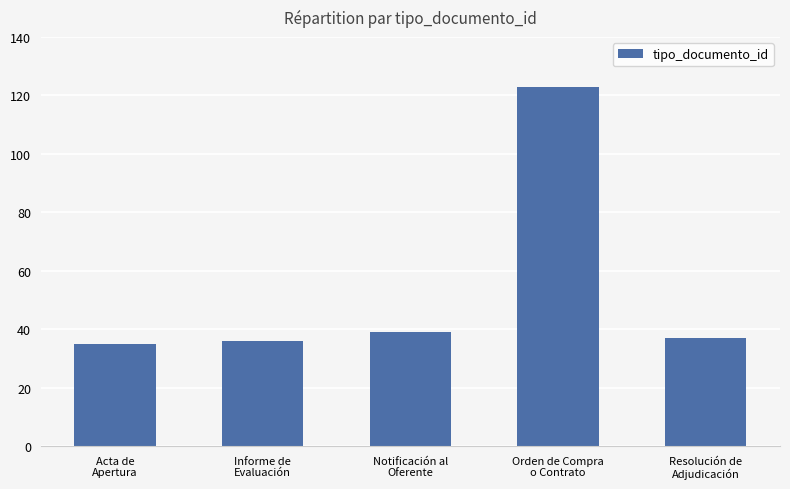

What is the change in value from Acta de
Apertura to Resolución de
Adjudicación?

+2